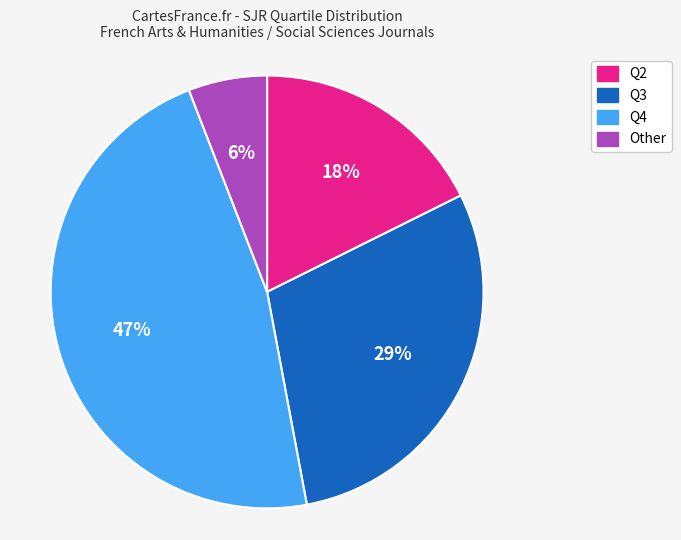

Which has a higher value, Q2 or Q3?

Q3